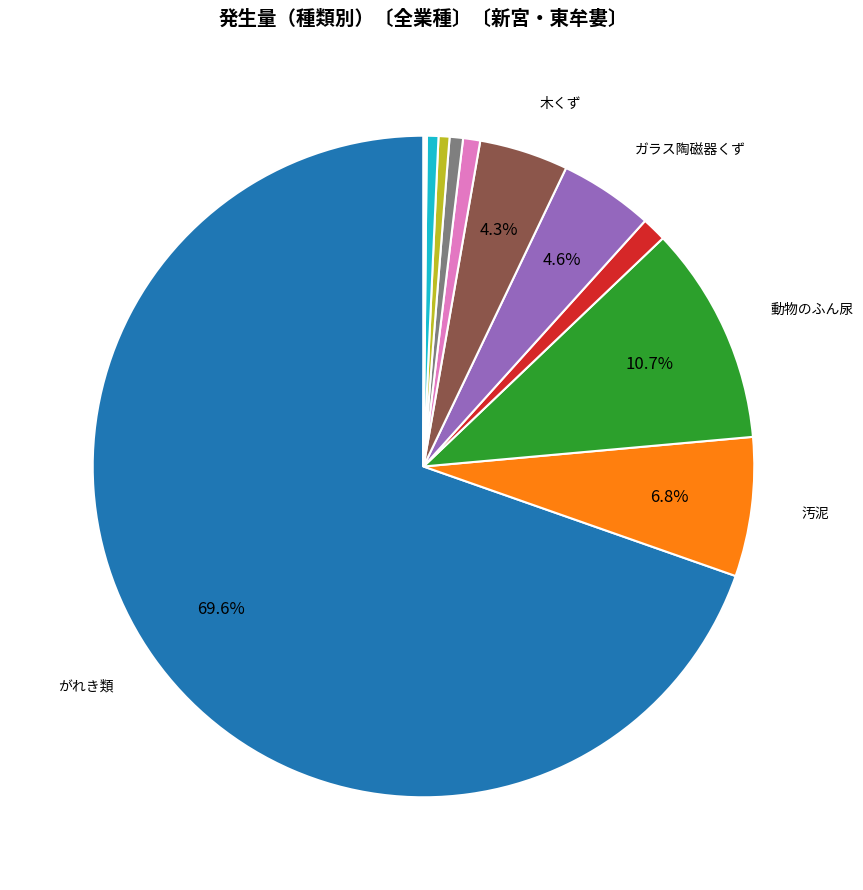

Does any single category account for the majority?

Yes